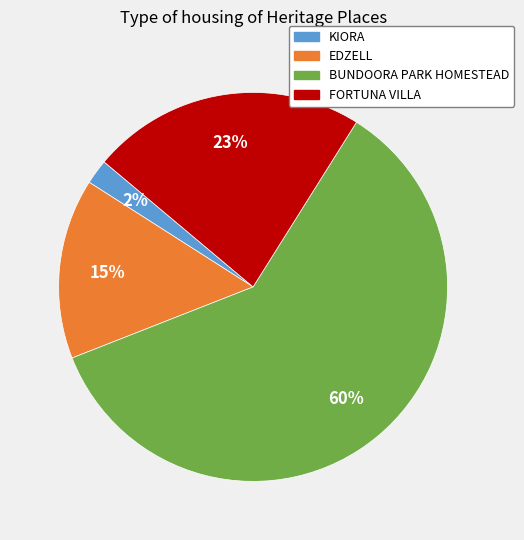

Is there a majority slice in this chart?

Yes